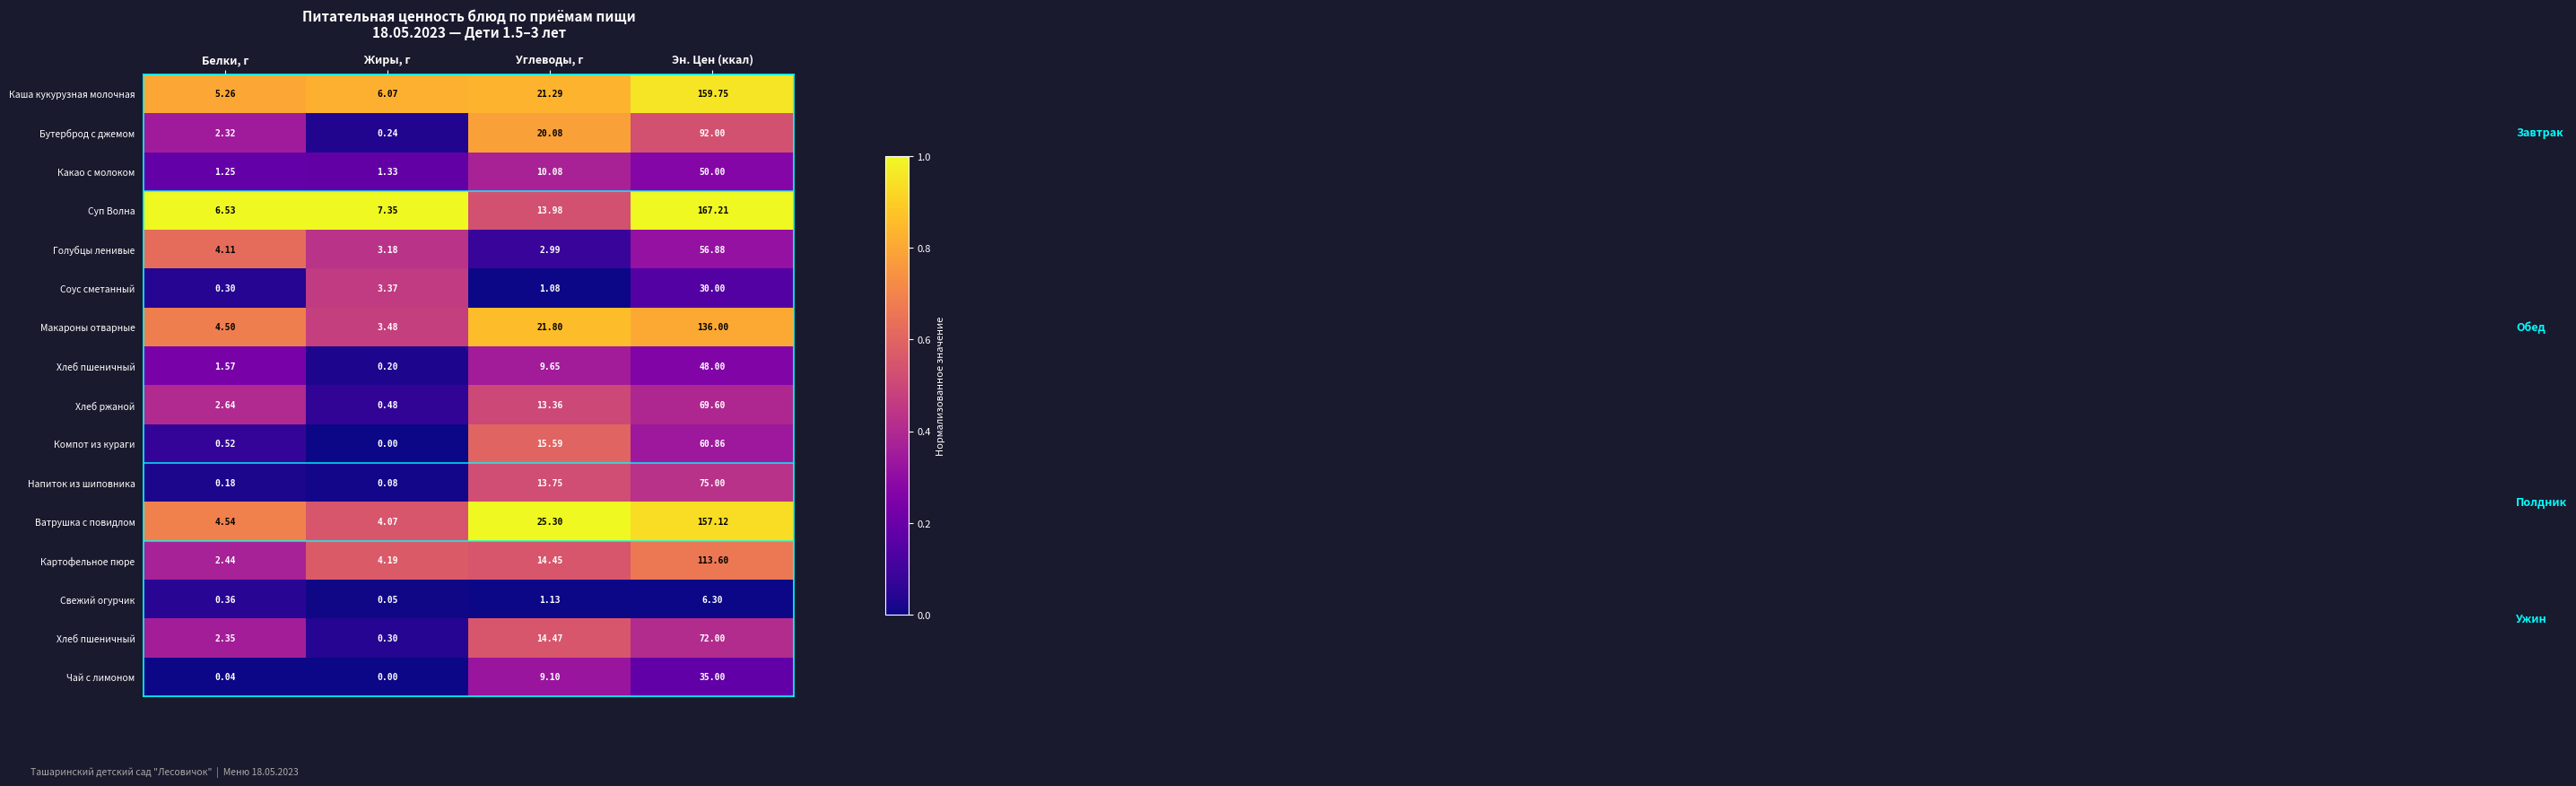

How many data points does each series have?

4